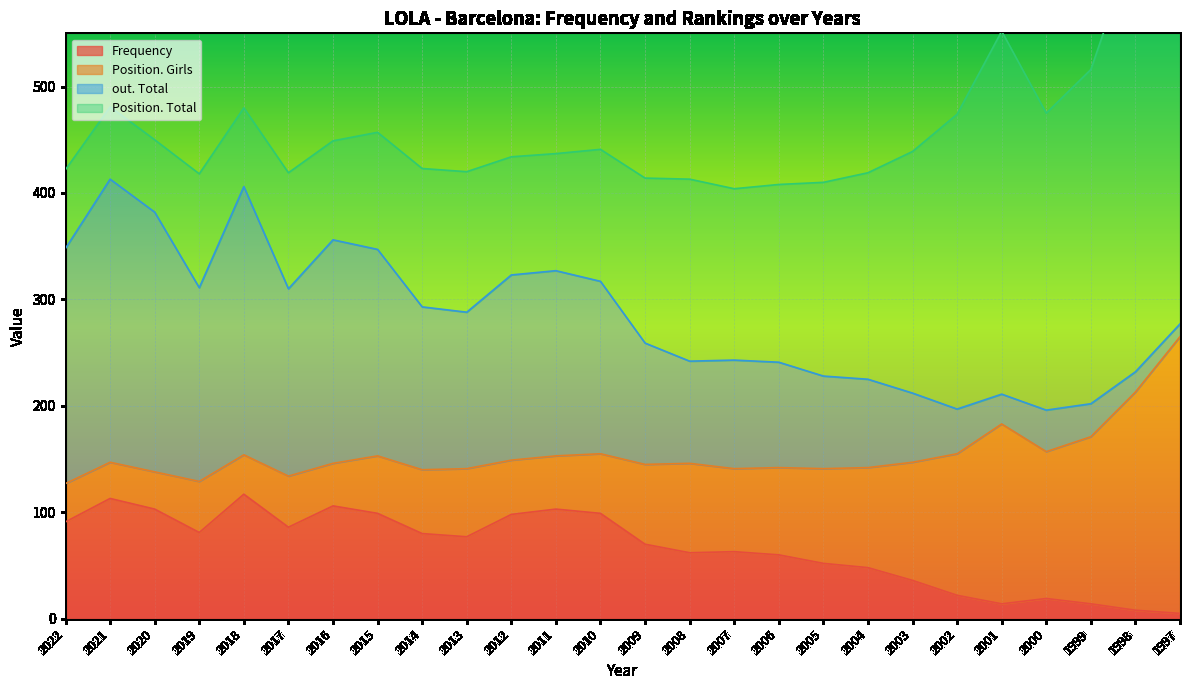

What is the maximum value for Frequency?

117